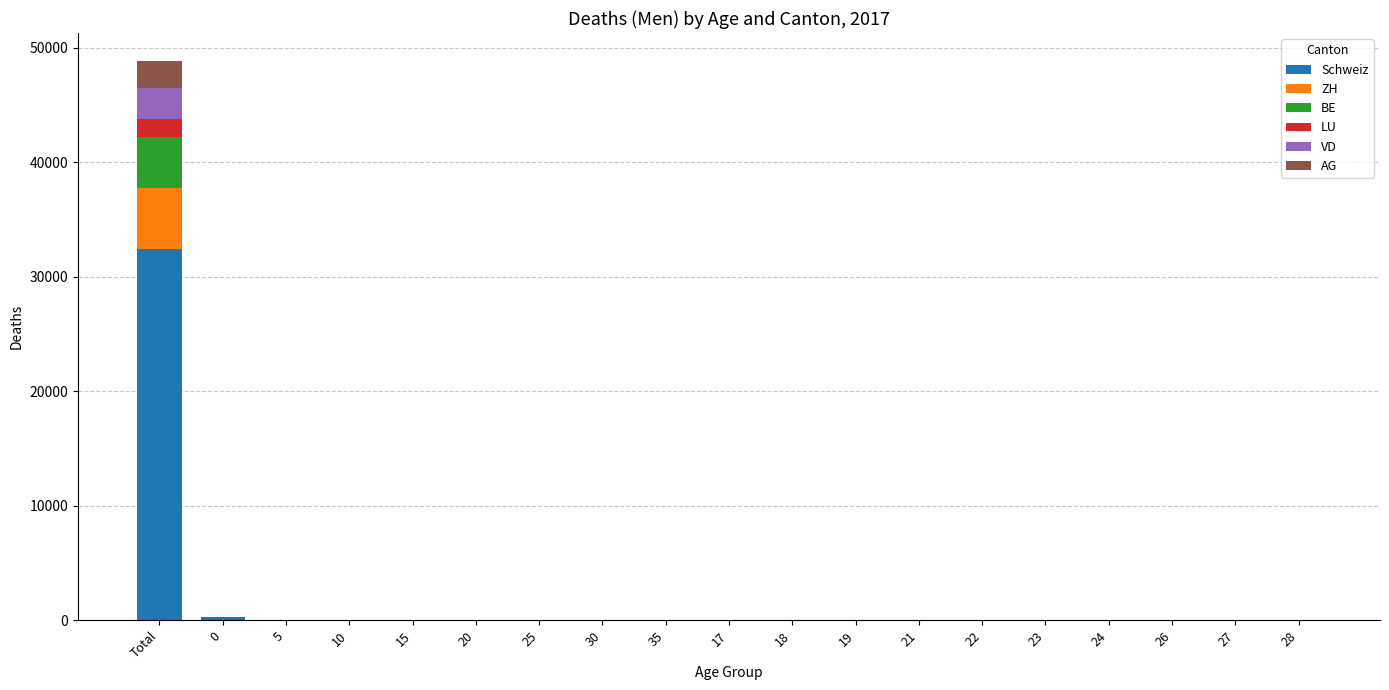

How many categories are shown in the chart?

19